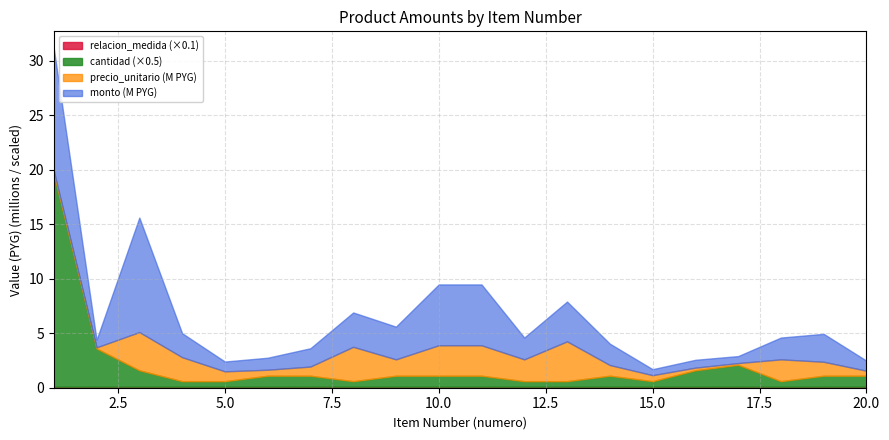

Which series has the largest range (max minus min)?

monto